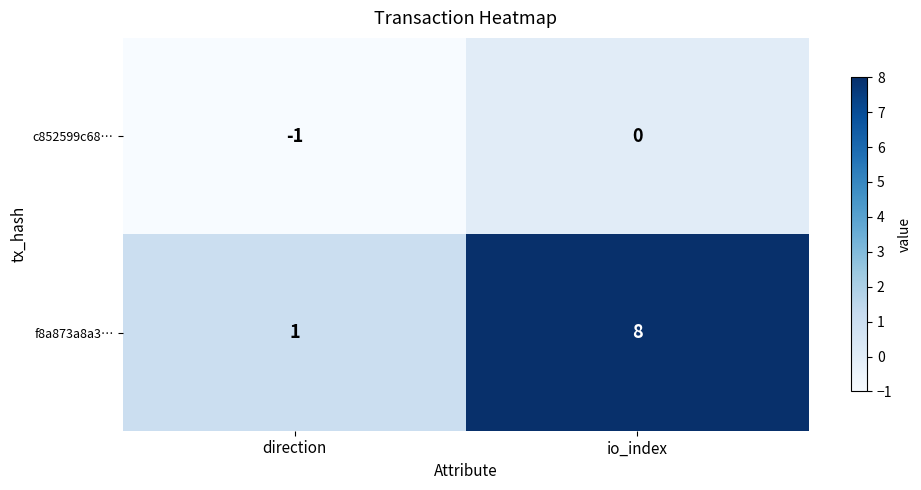

Rank the series by their average value, from highest to lowest.

f8a873a8a3…, c852599c68…